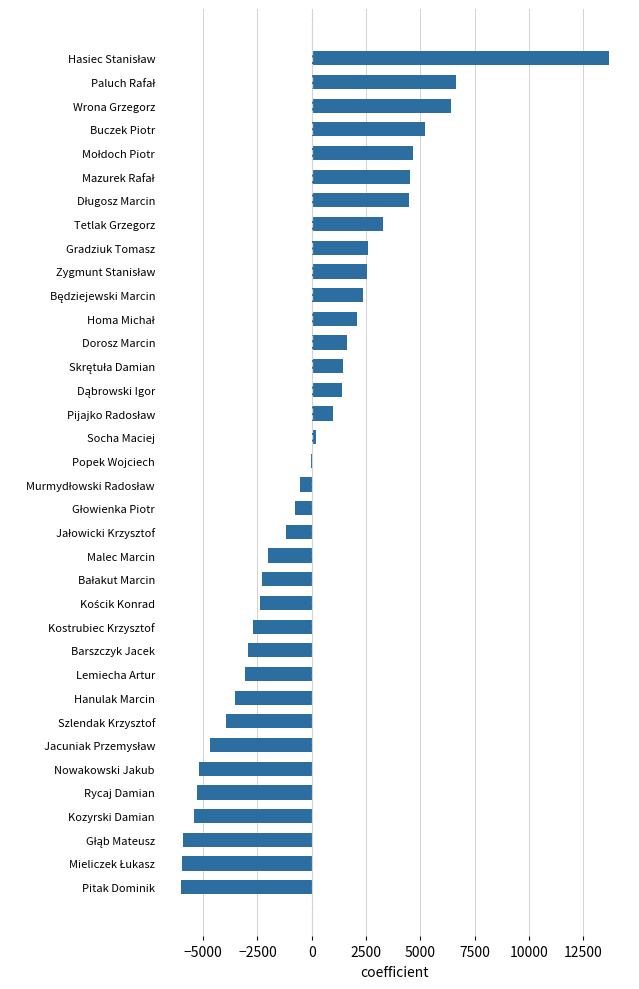

Is it true that the value at Nowakowski Jakub is -1543.5?

False